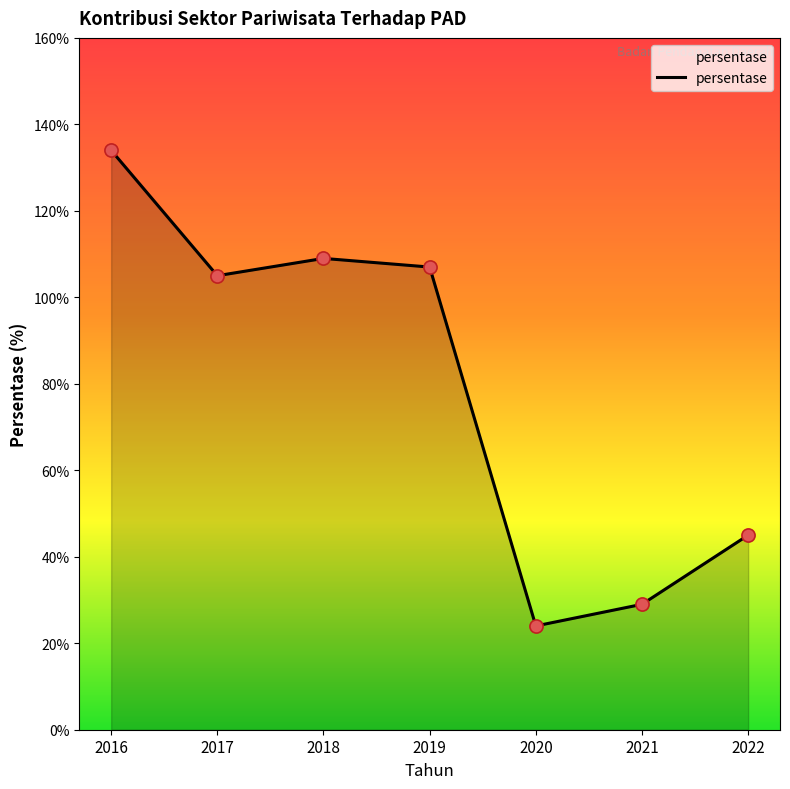

What is the change in value from 2016 to 2017?

-0.3